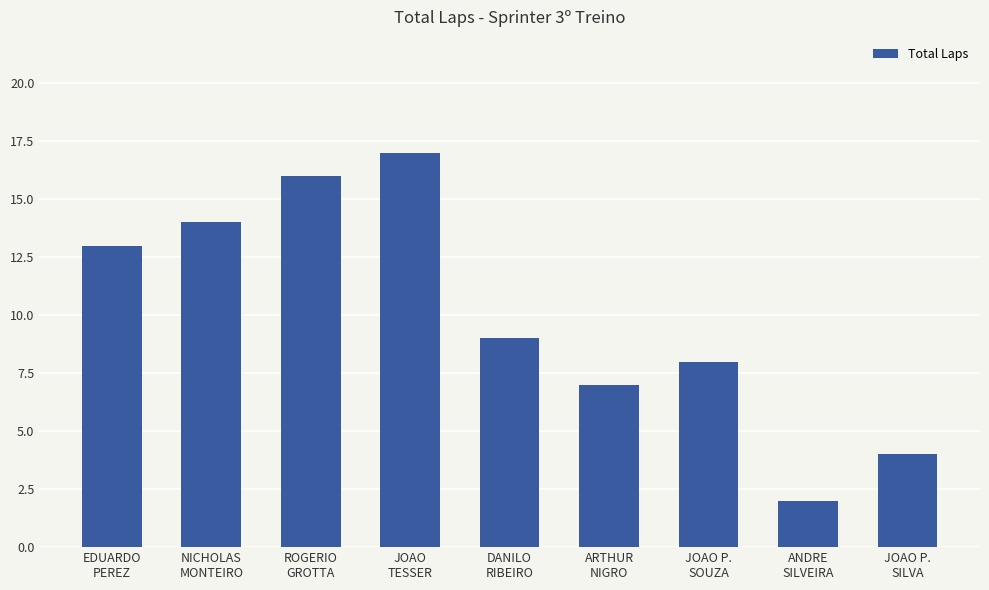

True or false: the data shows 3 at ARTHUR
NIGRO.

False